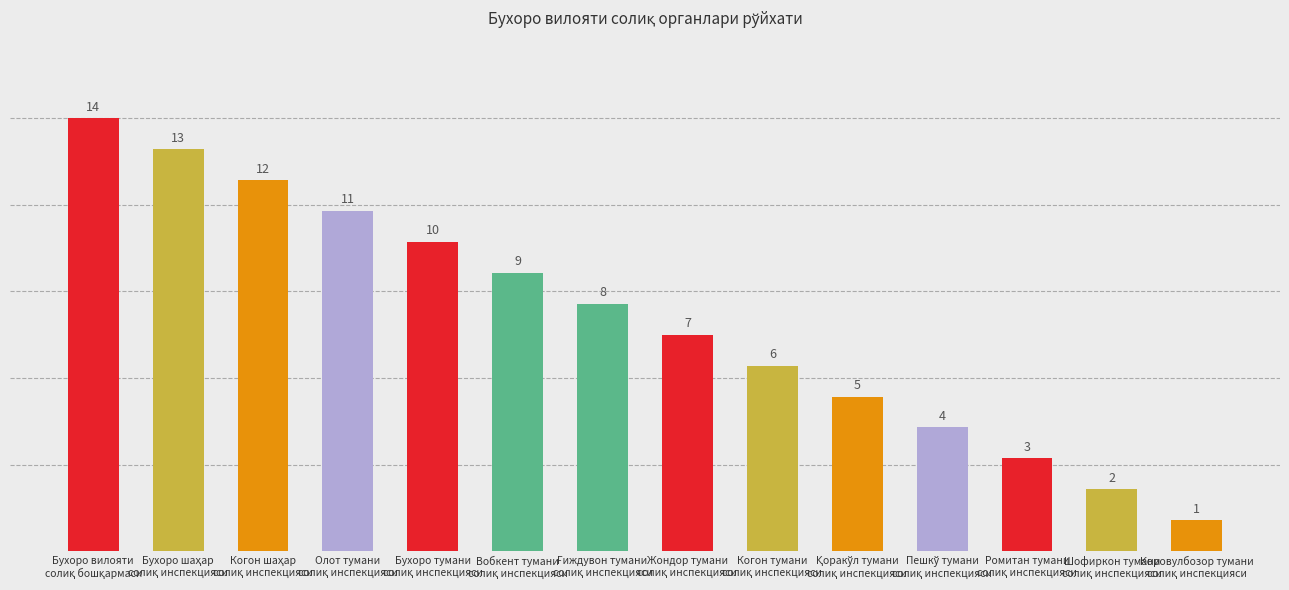

What is the value of the 12th bar from the left?

3